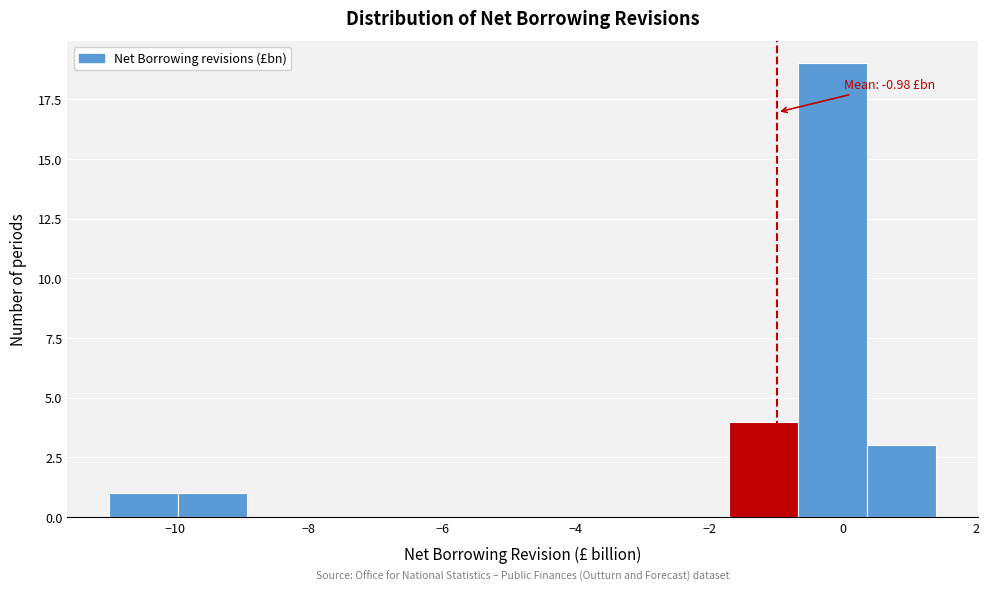

Which range on the x-axis has the tallest bar?

-0.6 to 0.4